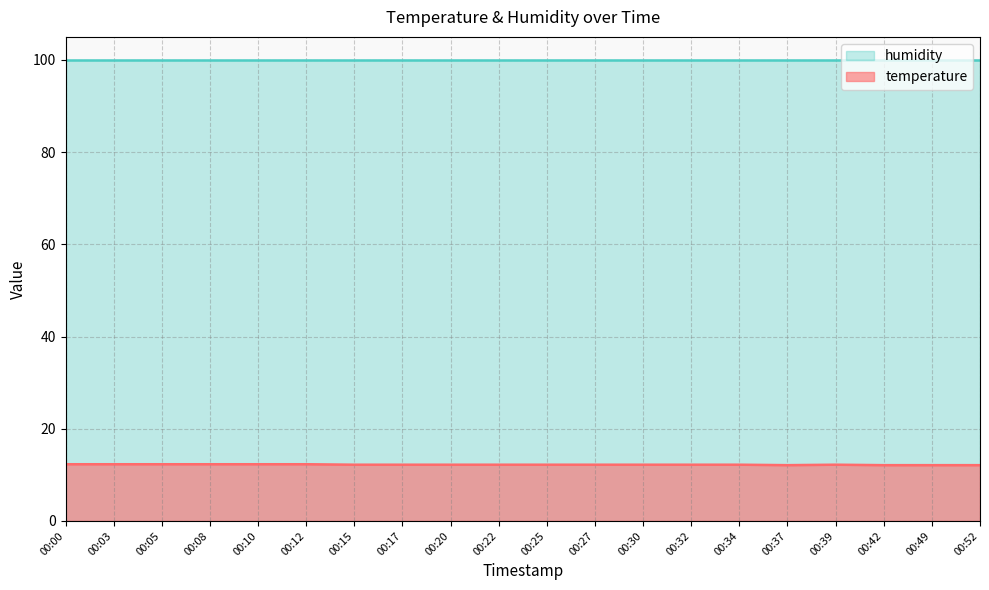

What is the change in value from 00:17 to 00:52?

-0.1